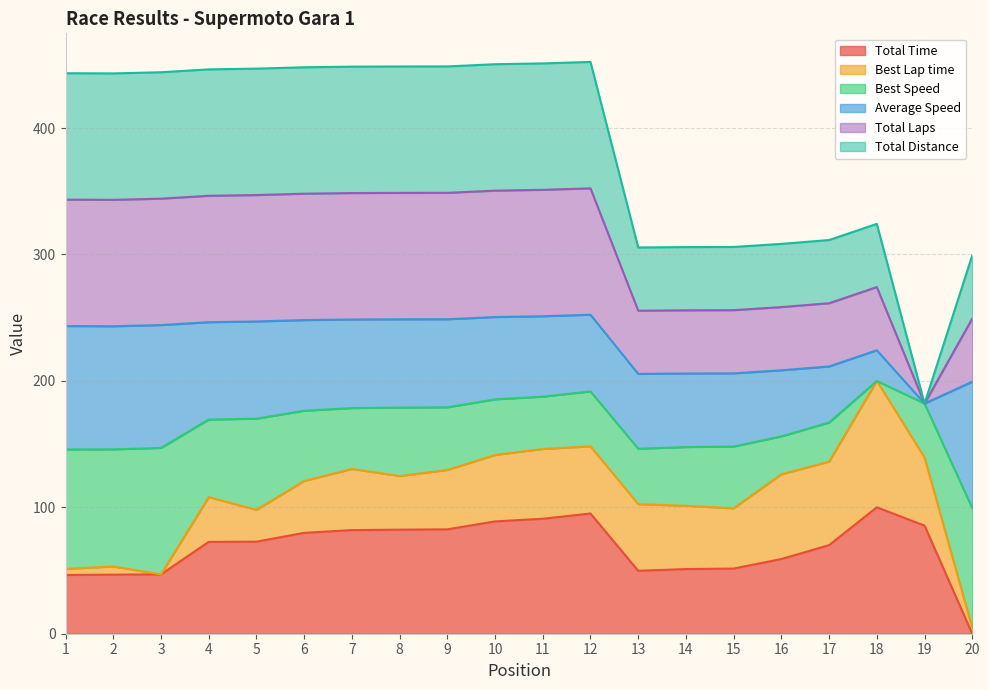

What is the sum of the Total Time values at 5 and 11?

163.8